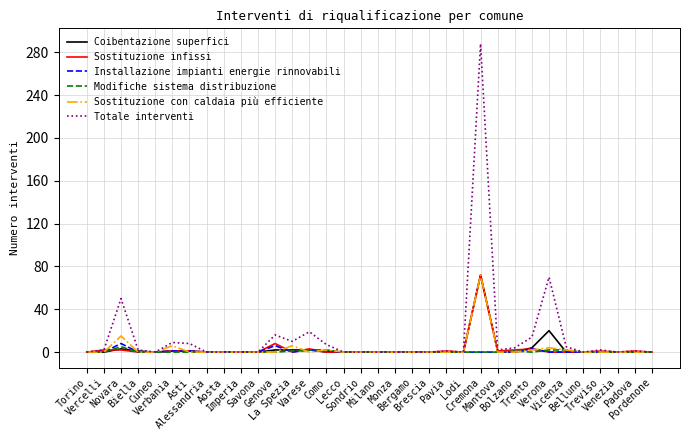

What is the spread (max minus min) of values at Treviso?

2